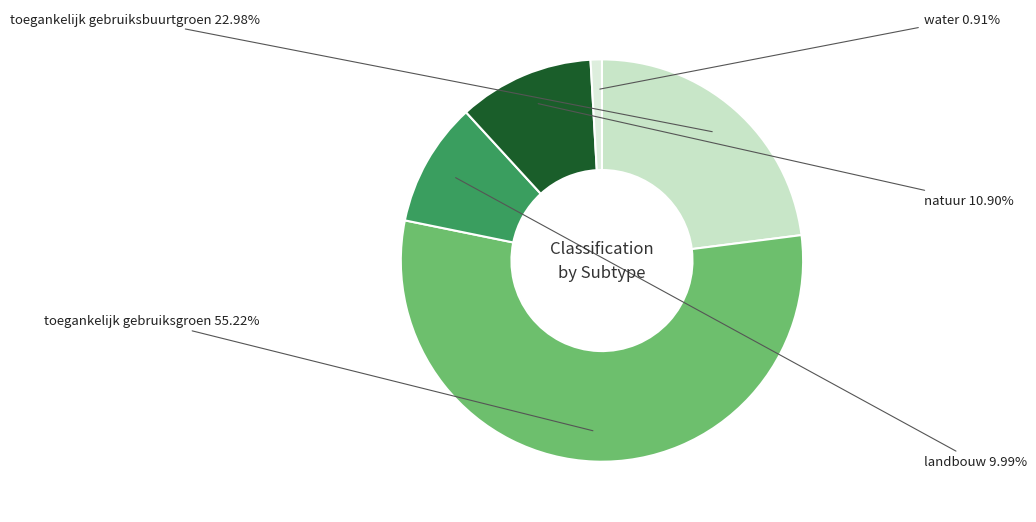

Between toegankelijk gebruiksgroen and water, which is larger?

toegankelijk gebruiksgroen